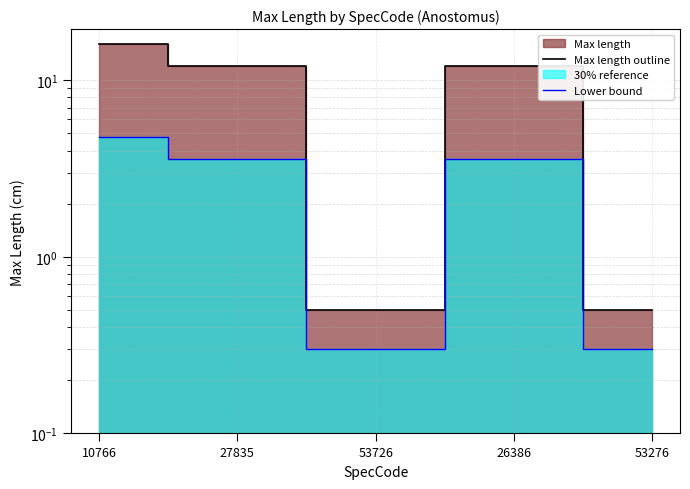

True or false: Max length outline and Lower bound intersect in this chart.

False